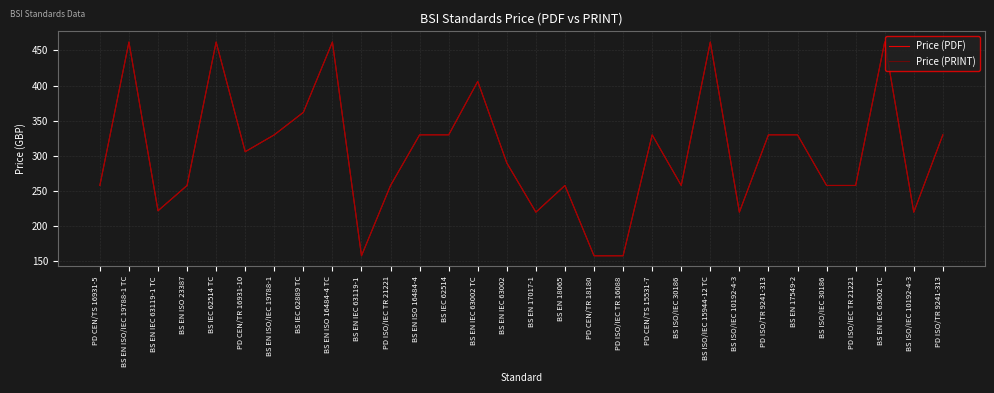

The value of Price (PRINT) at BS EN ISO/IEC 19788-1 is 213. True or false?

False